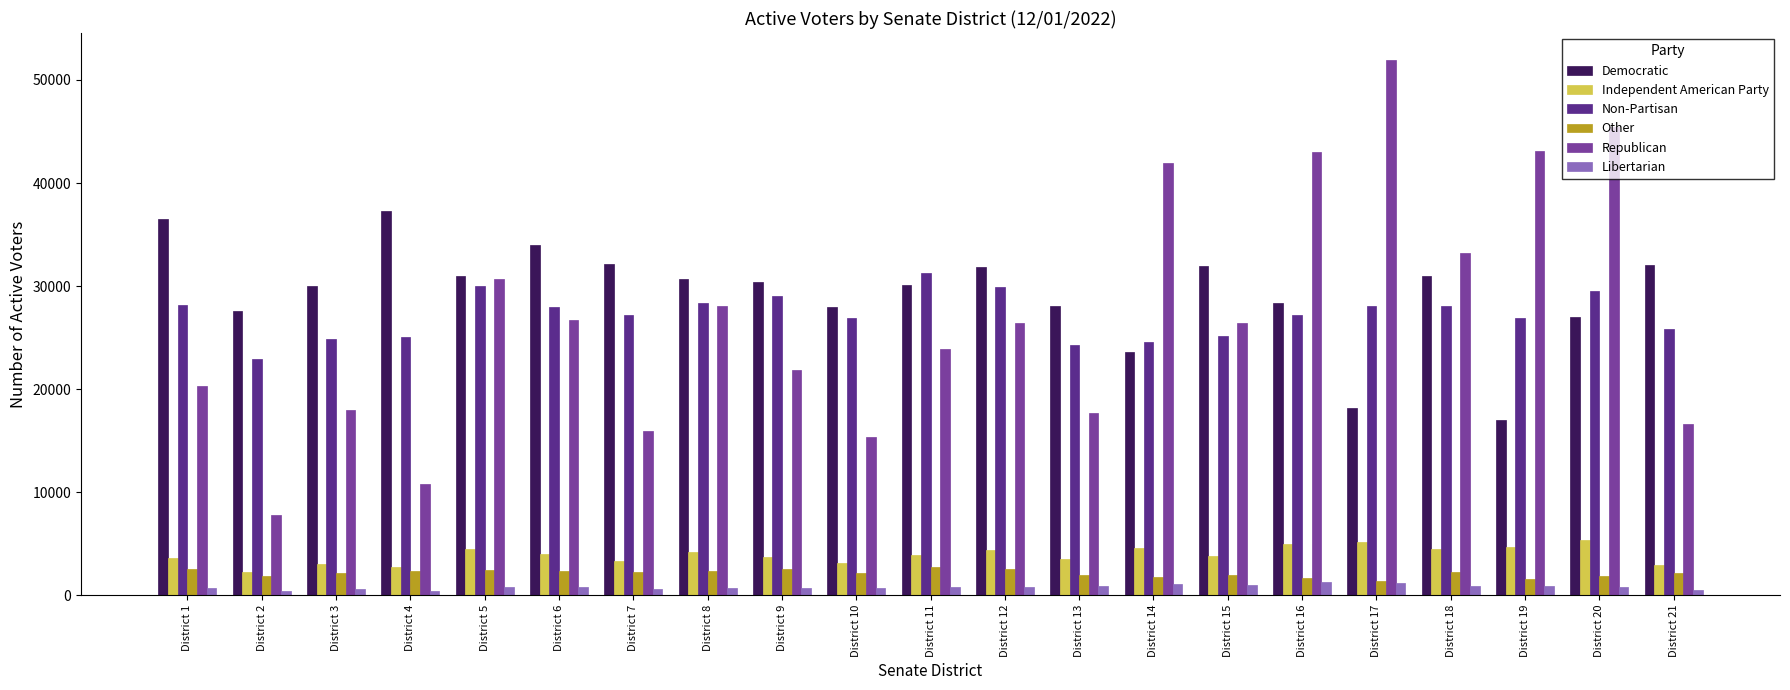

Which series has the widest spread of values?

Republican